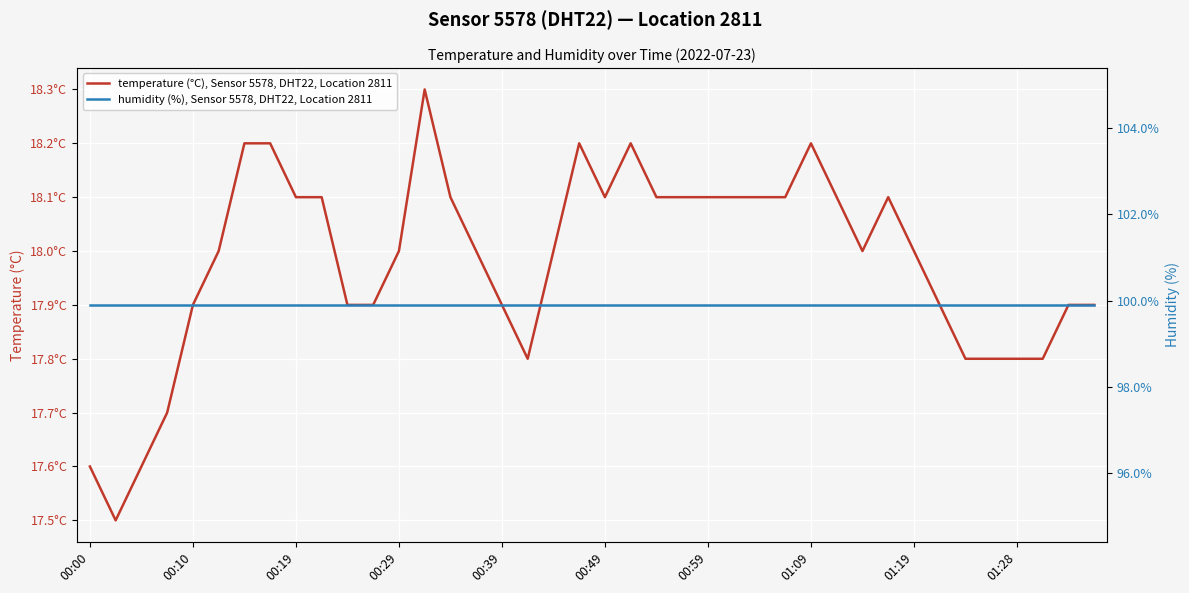

List the series in order of their overall mean, highest first.

humidity (%), Sensor 5578, DHT22, Location 2811, temperature (°C), Sensor 5578, DHT22, Location 2811